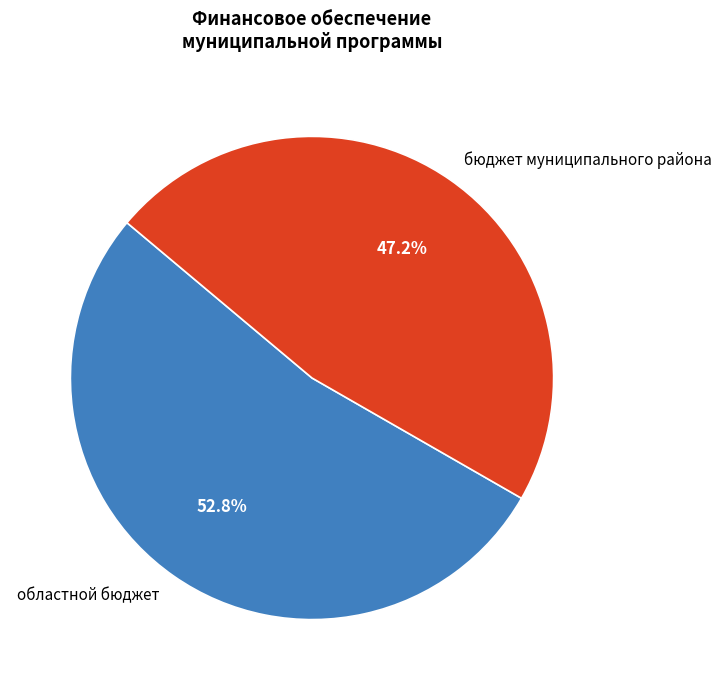

Which category has the smallest portion of the pie?

бюджет муниципального района